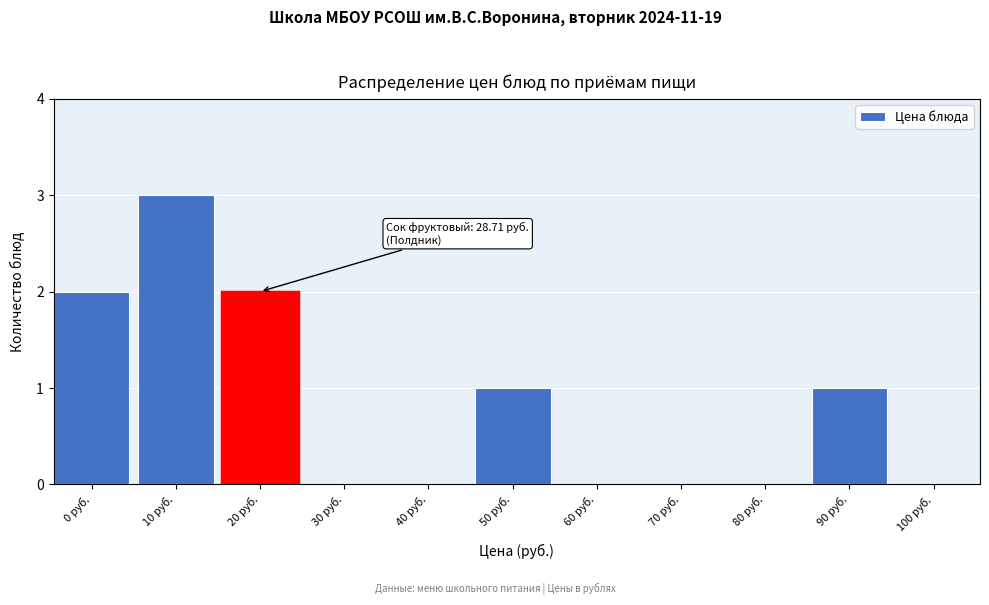

Reading left to right, extract all data points from this chart.

0 руб.=2	10 руб.=3	20 руб.=2	30 руб.=0	40 руб.=0	50 руб.=1	60 руб.=0	70 руб.=0	80 руб.=0	90 руб.=1	100 руб.=0